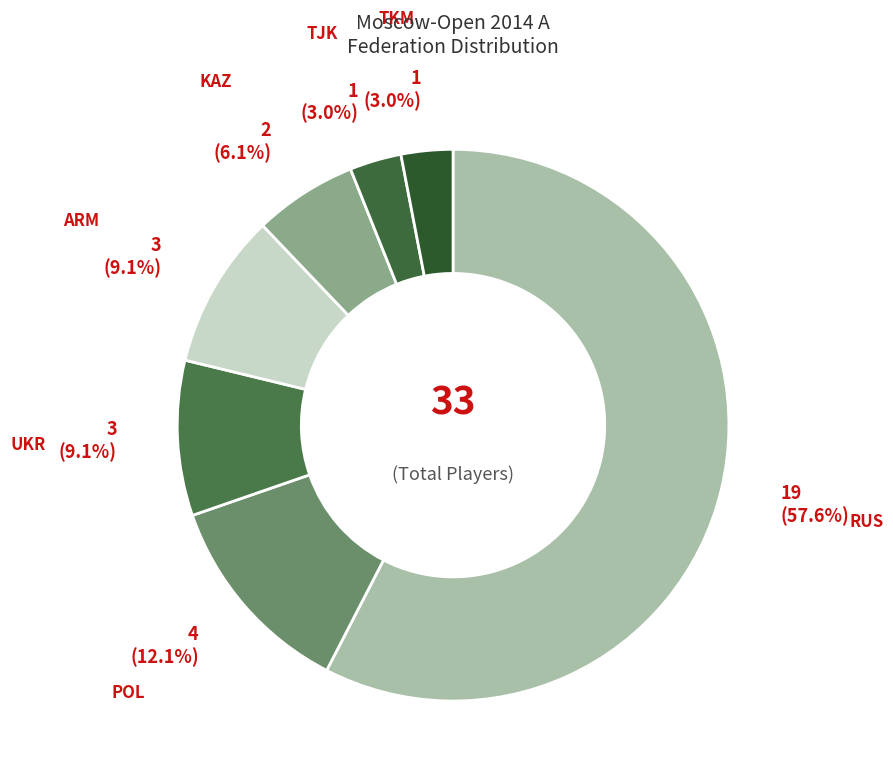

How many segments does this pie chart have?

7